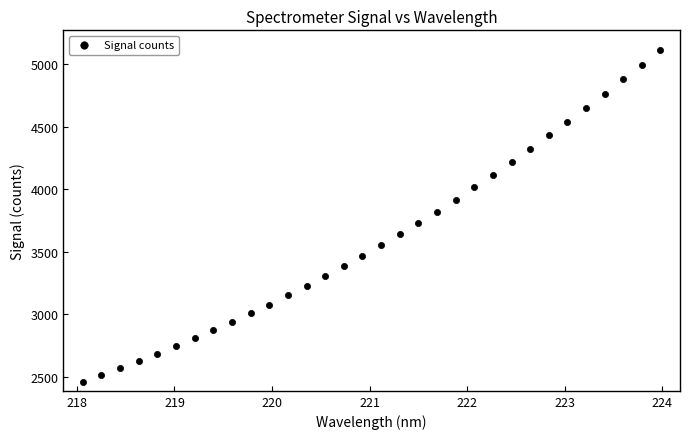

What is the range of Y values (max minus min)?

2656.8